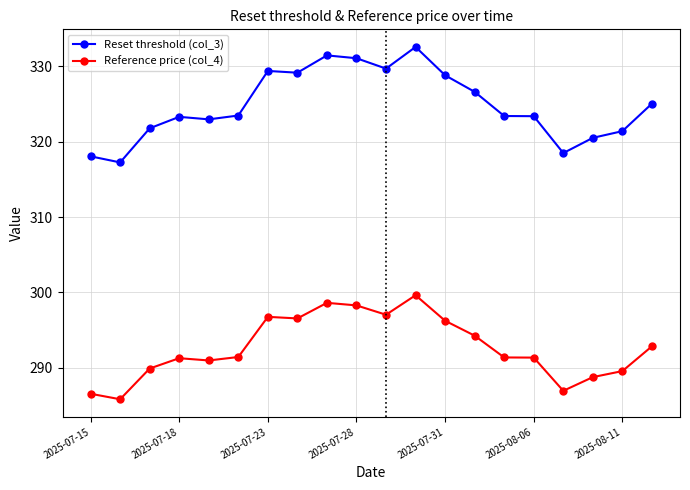

What is the lowest value of the Reset threshold (col_3) series?

317.3